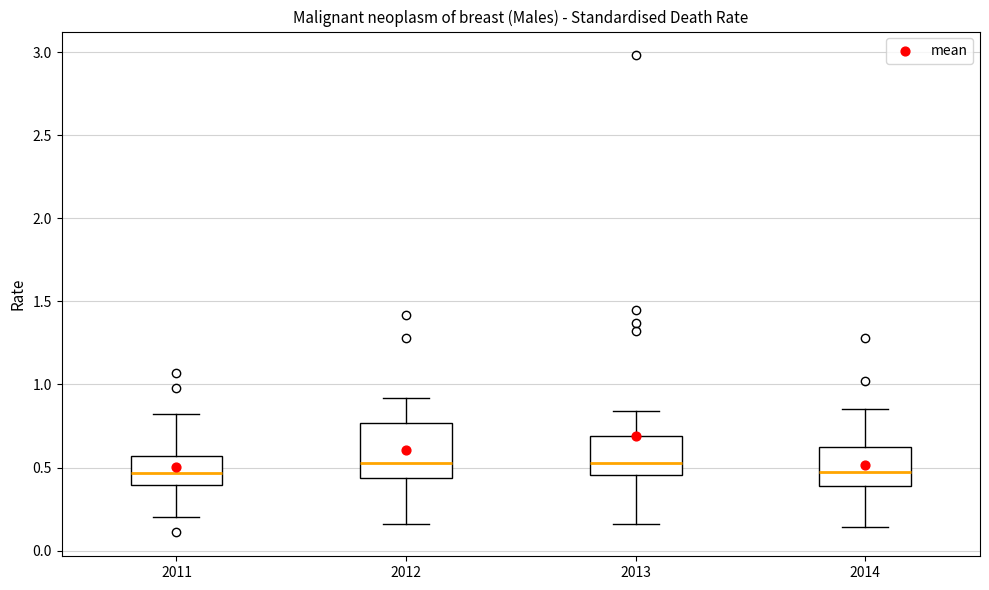

Reading left to right, transcribe this box plot: for each box, give where its median line is, the range the box spans, and where its two whiskers end, as read against the y-axis. The values are not printed on the chart, so give them approximately, as read against the axis.

2011: median 0.45, box 0.40 to 0.55, whiskers 0.20 to 0.80
2012: median 0.55, box 0.45 to 0.75, whiskers 0.15 to 0.90
2013: median 0.55, box 0.45 to 0.70, whiskers 0.15 to 0.85
2014: median 0.50, box 0.40 to 0.65, whiskers 0.15 to 0.85